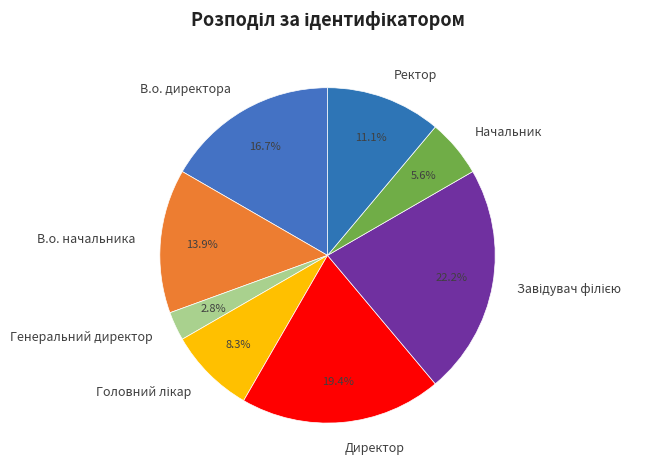

Combined, do В.о. начальника and В.о. директора account for over 50%?

No